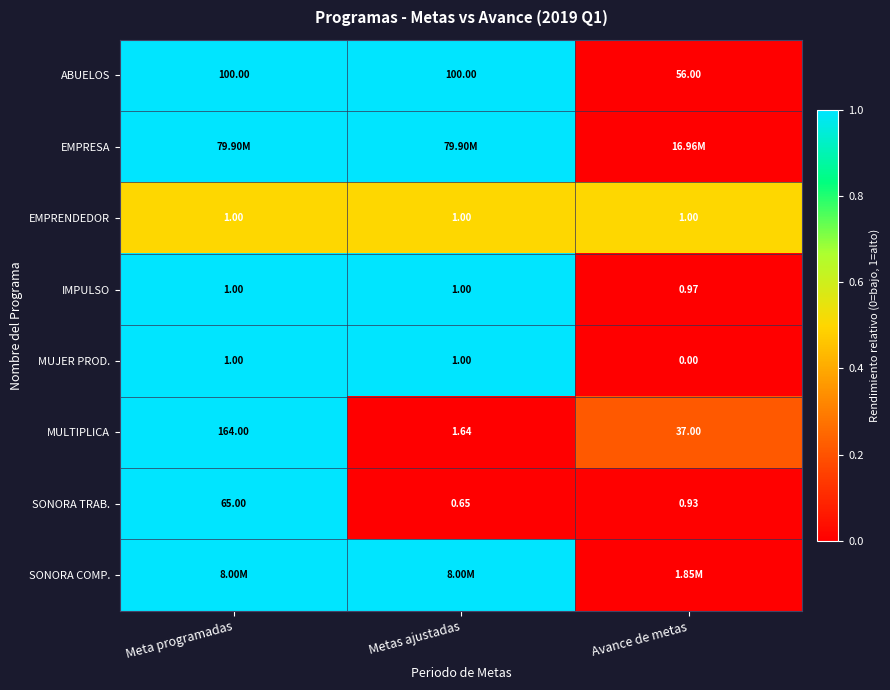

At which label does MUJER PROD. reach its minimum?

Avance de metas